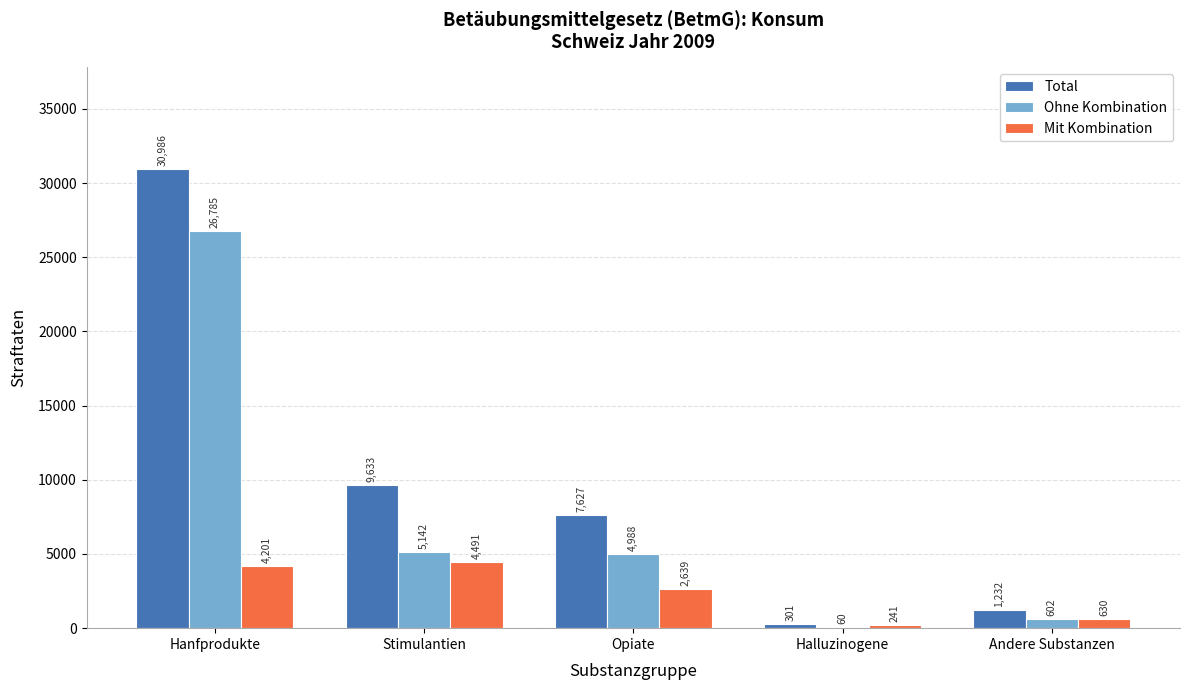

What is the maximum value shown in the chart?

30986